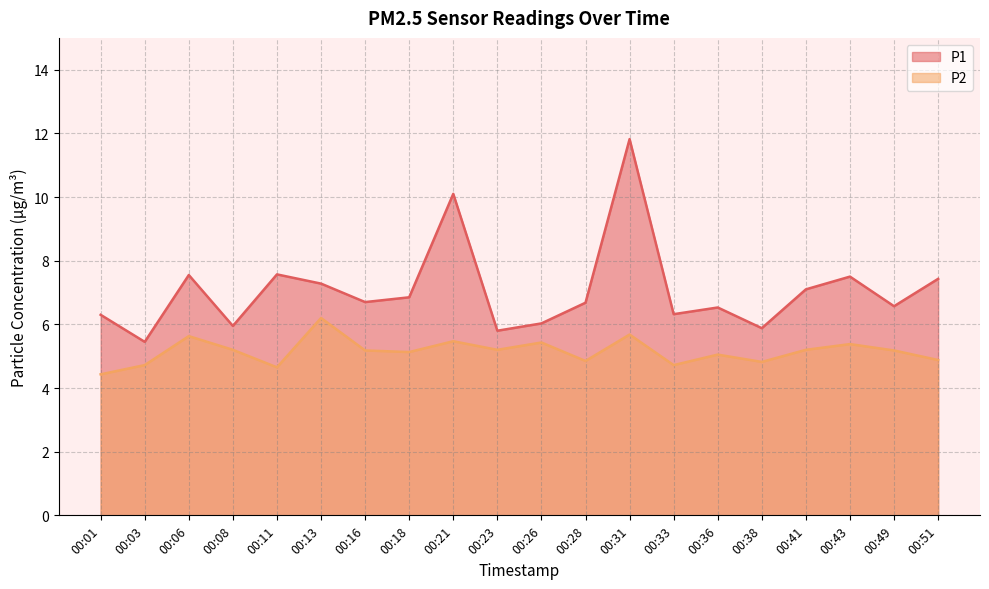

At which category does P1 reach its first local peak?

00:06